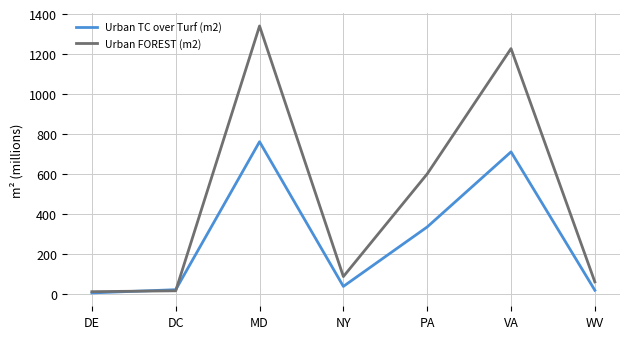

What is the difference between the highest and lowest values at VA?

515.8